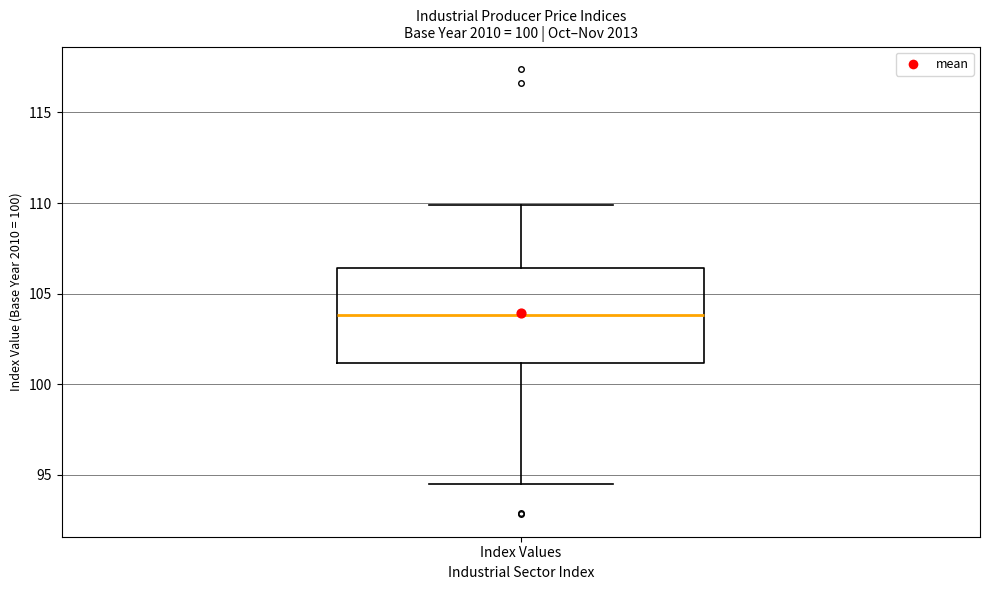

Where does the upper whisker of the box for Index Values end on the y-axis? The values are not printed on the chart, so give them approximately, as read against the axis.

110.0